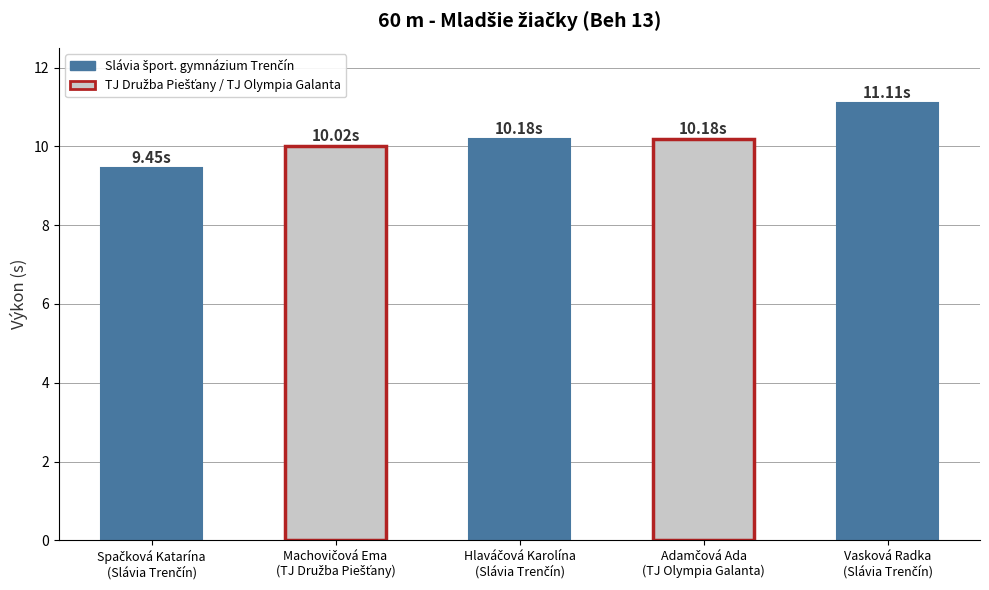

What is the average value?

10.2